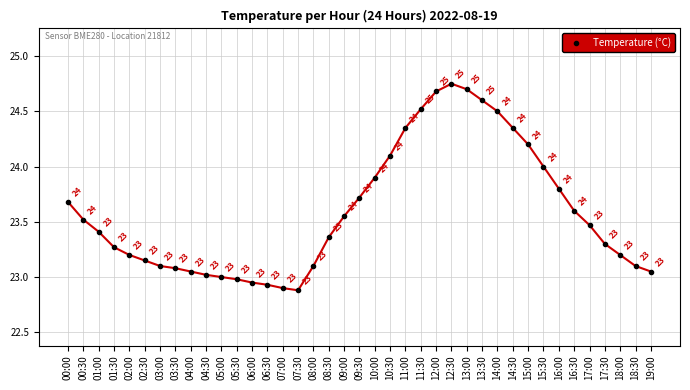

Where is the data nearest to the value 23?

05:00